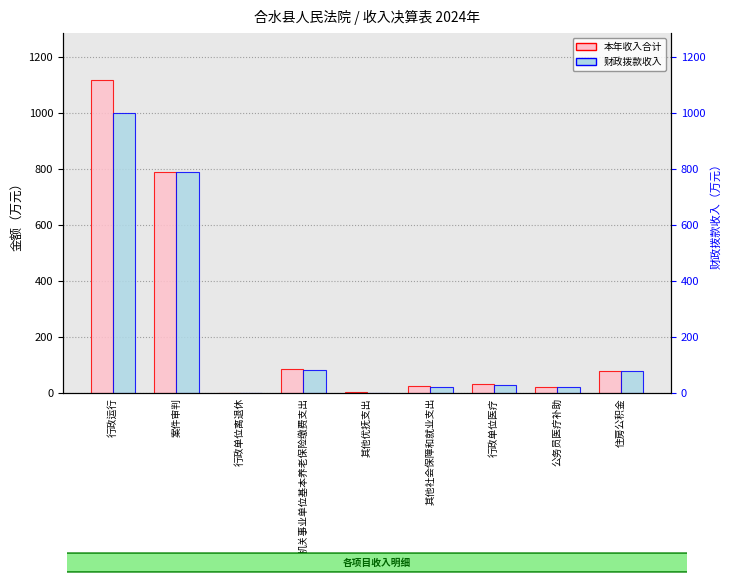

What is the label of the 7th bar from the right?

行政单位离退休